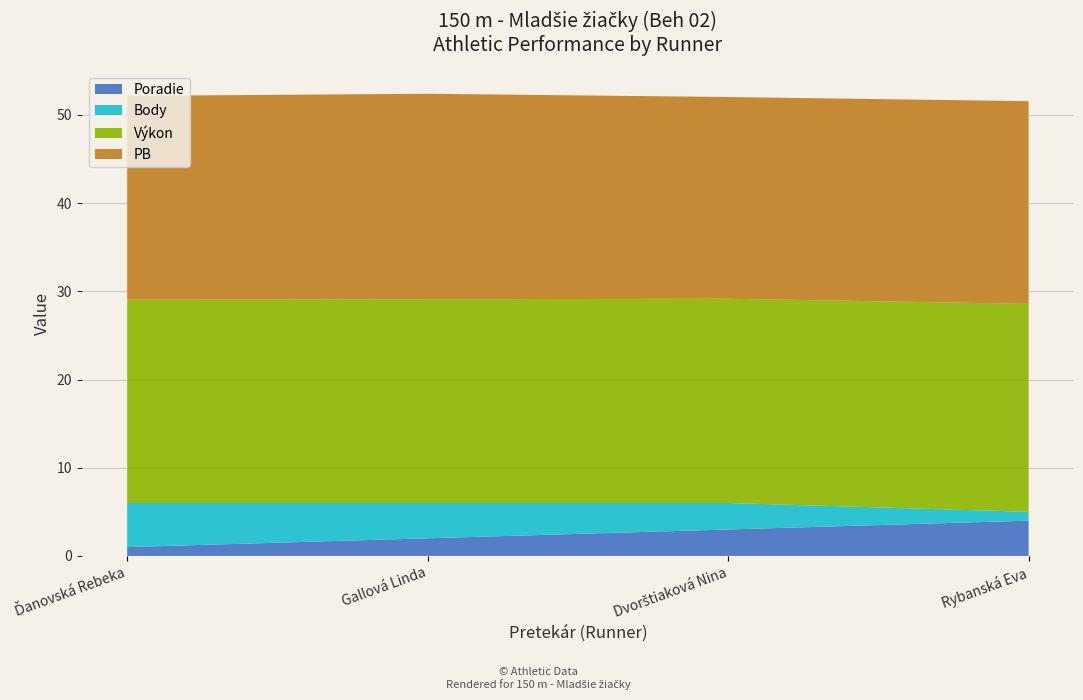

Reading right to left, extract all data points from this chart.

Poradie: Rybanská Eva=4.0	Dvorštiaková Nina=3.0	Gallová Linda=2.0	Ďanovská Rebeka=1.0
Body: Rybanská Eva=1.0	Dvorštiaková Nina=3.0	Gallová Linda=4.0	Ďanovská Rebeka=5.0
Výkon: Rybanská Eva=23.6	Dvorštiaková Nina=23.2	Gallová Linda=23.1	Ďanovská Rebeka=23.1
PB: Rybanská Eva=23.0	Dvorštiaková Nina=22.9	Gallová Linda=23.3	Ďanovská Rebeka=23.1